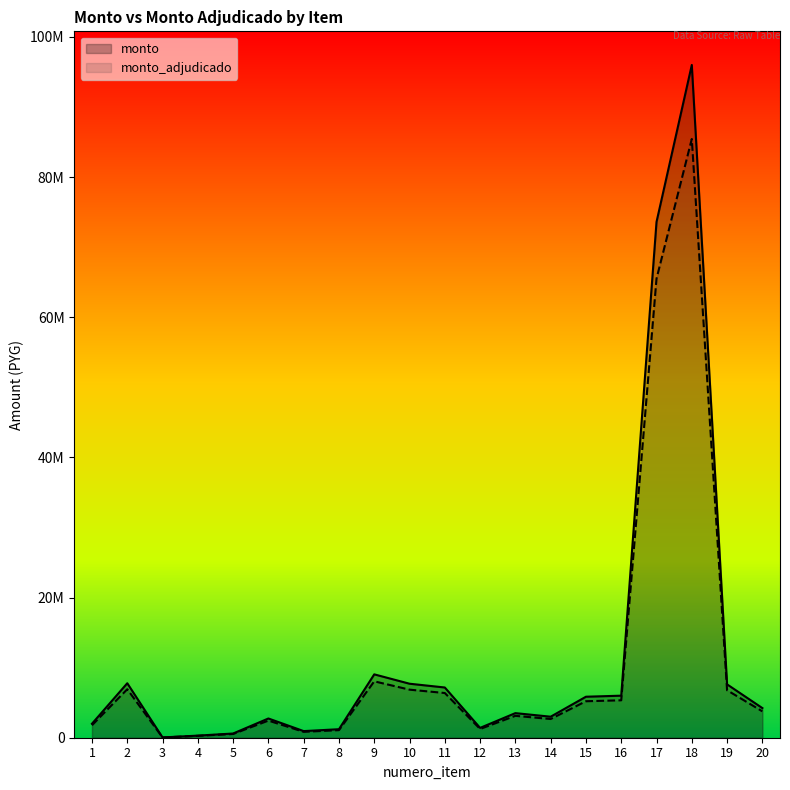

List the series in order of their peak value, highest first.

monto, monto_adjudicado